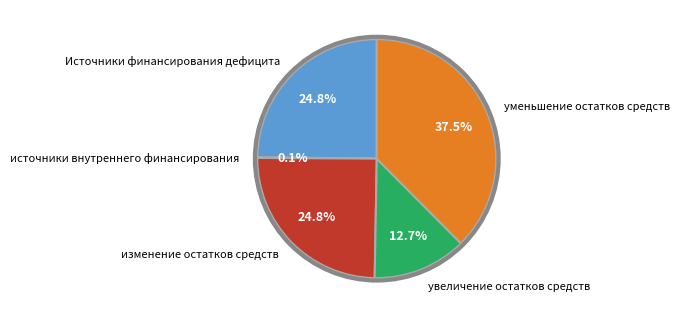

Which slice is the largest?

уменьшение остатков средств